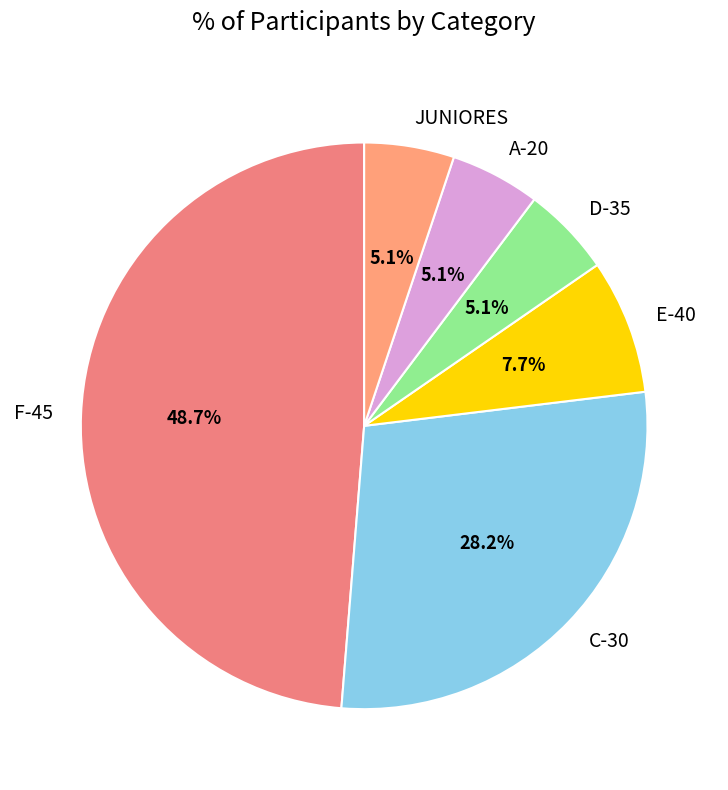

To the nearest percent, what is the difference between the largest and smallest slice percentages?

44%